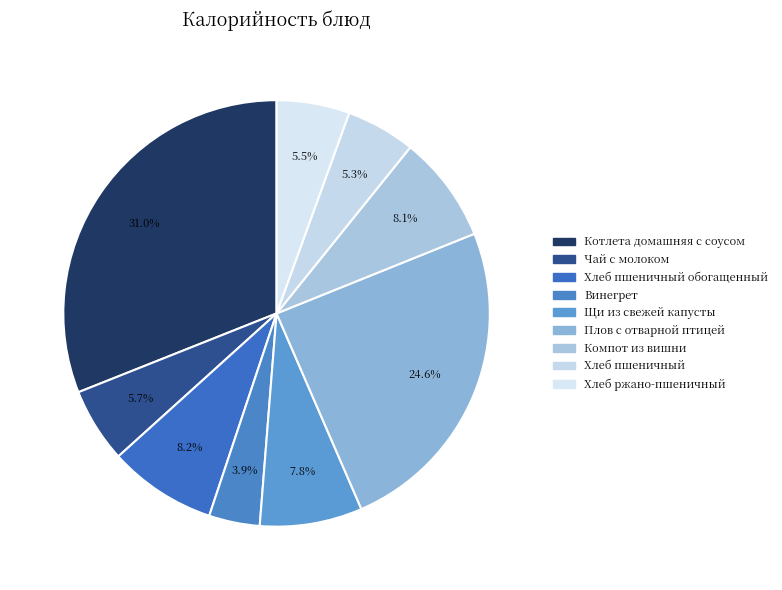

Count the number of slices in the pie.

9